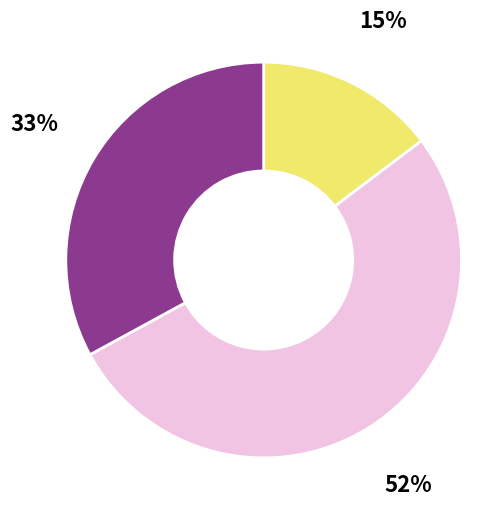

Does any single category account for the majority?

Yes